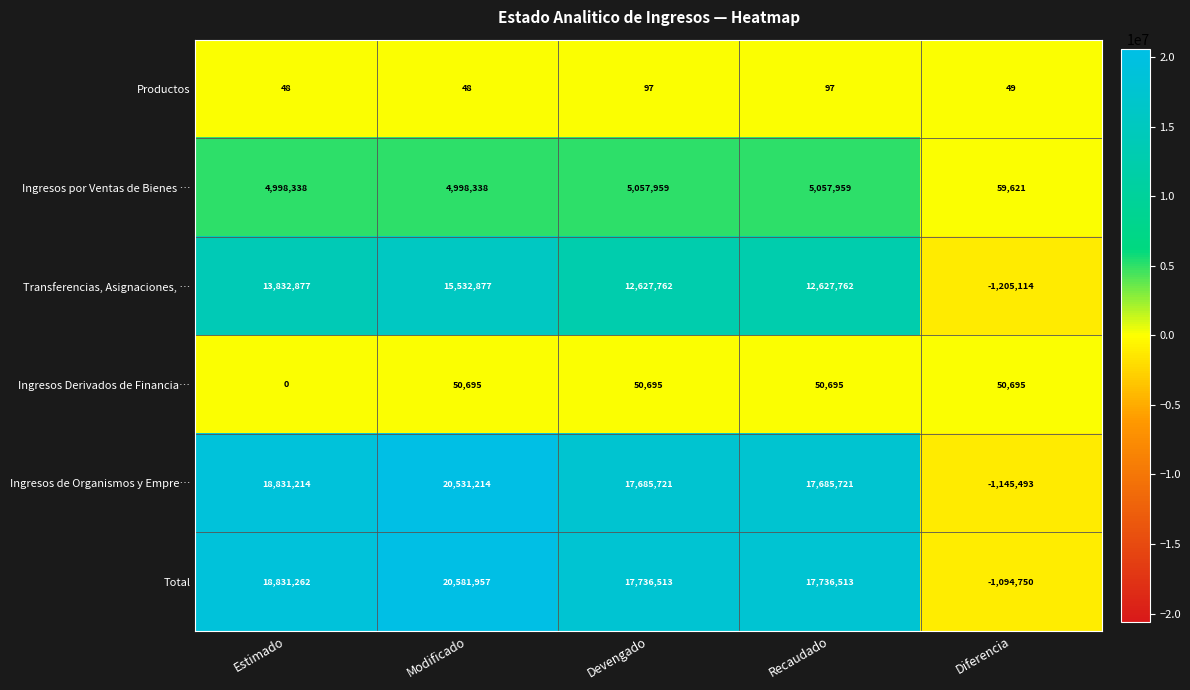

The Productos series shows 154 at Devengado. True or false?

False